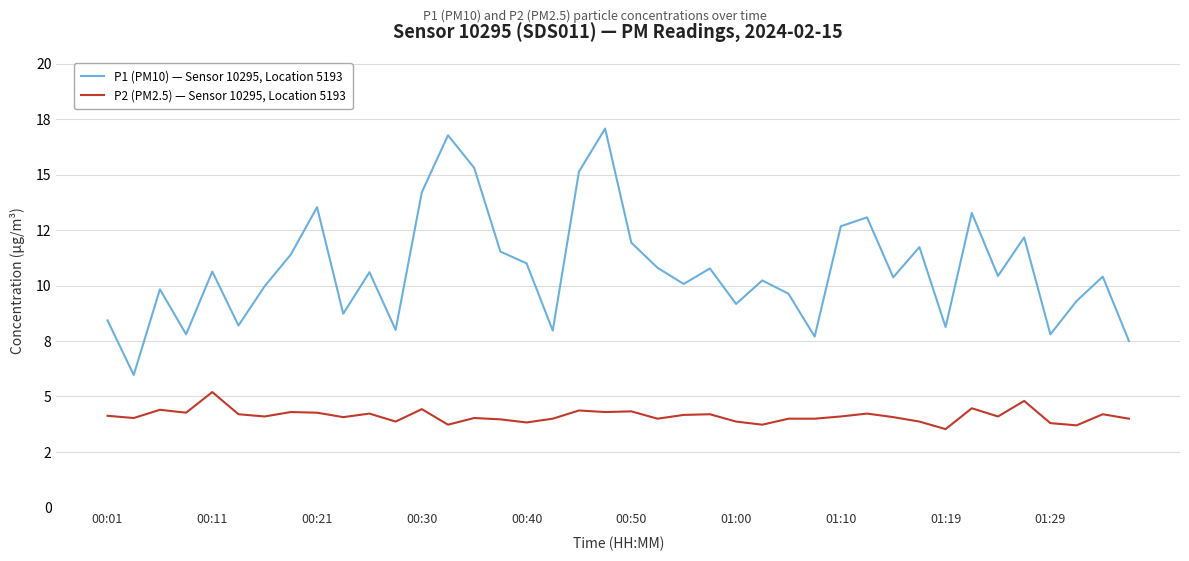

What are all the series names shown in the legend?

P1 (PM10) — Sensor 10295, Location 5193, P2 (PM2.5) — Sensor 10295, Location 5193